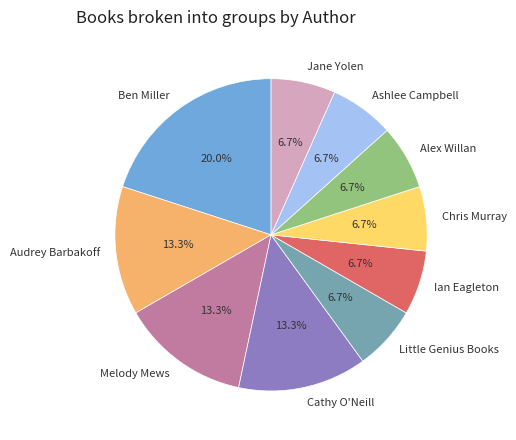

Approximately how many times larger is the value at Melody Mews compared to Alex Willan?

2.0